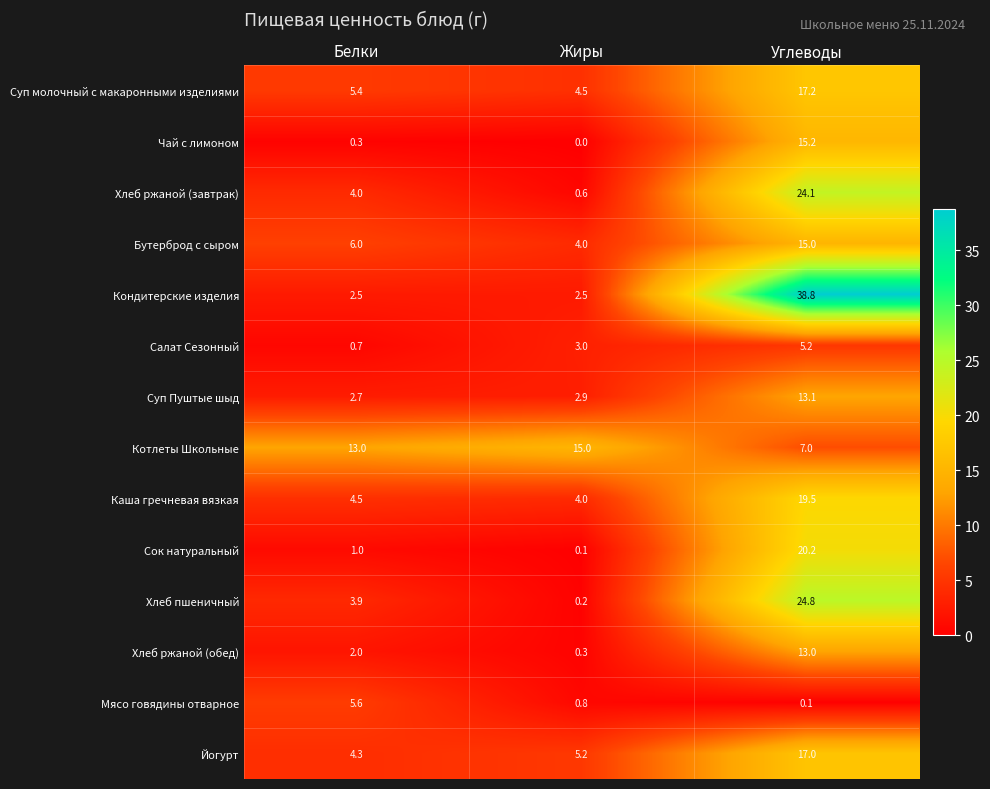

Read the Хлеб пшеничный value at Углеводы.

24.8